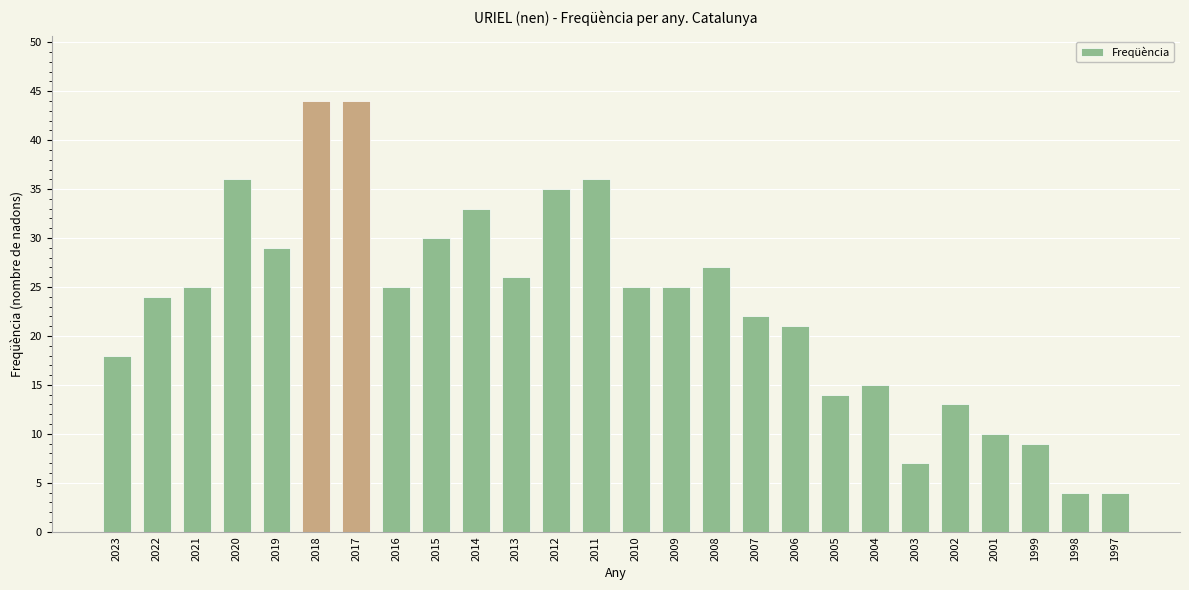

Approximately how many times larger is the value at 2003 compared to 2009?

0.3